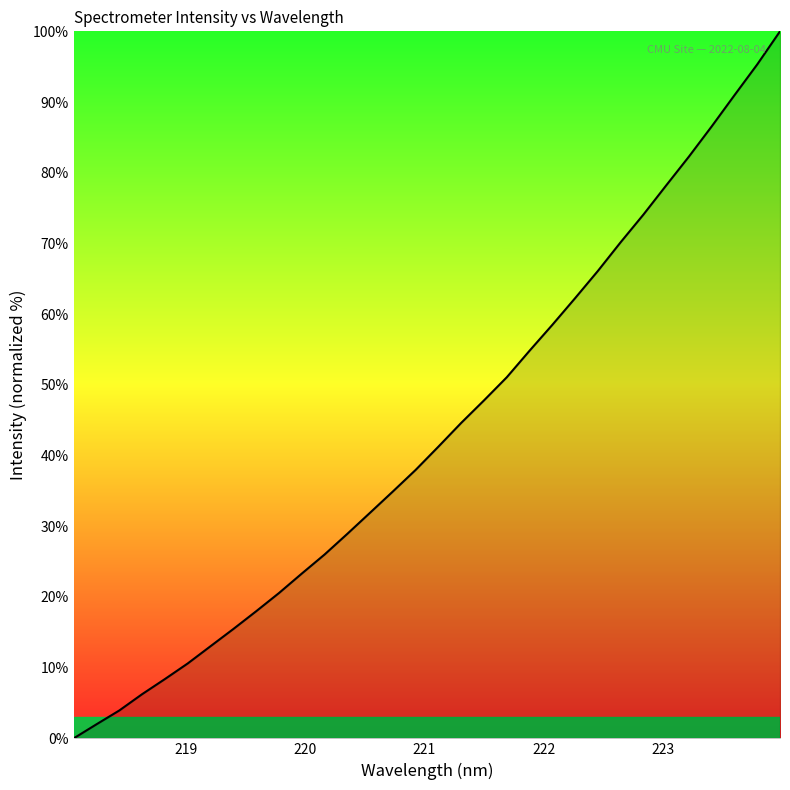

What is the difference between the maximum and minimum values?

100.0